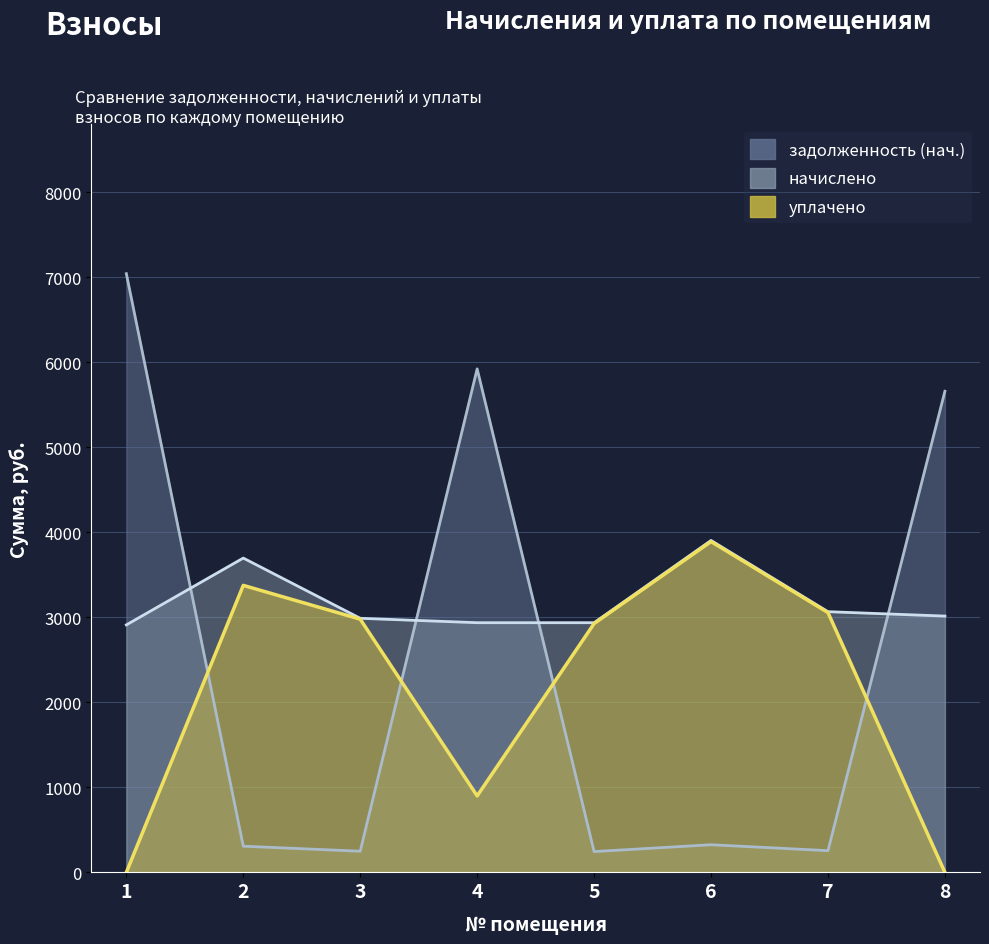

How many data points in задолженность (нач.) are above 325?

4